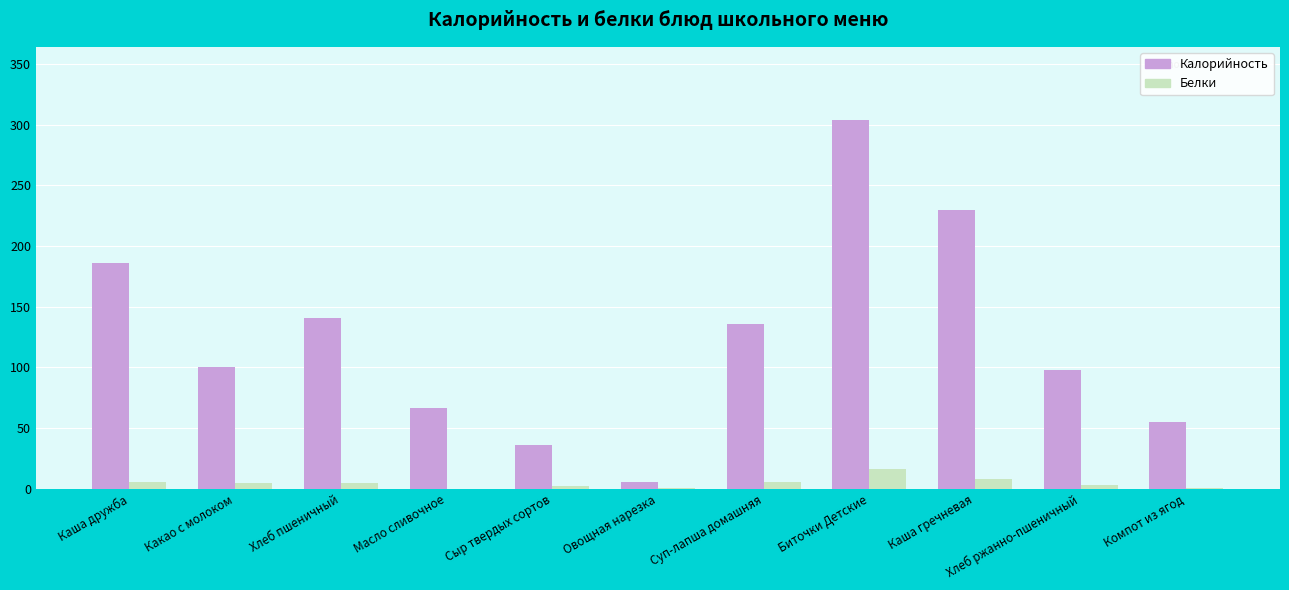

At which category is the sum across all series the highest?

Биточки Детские